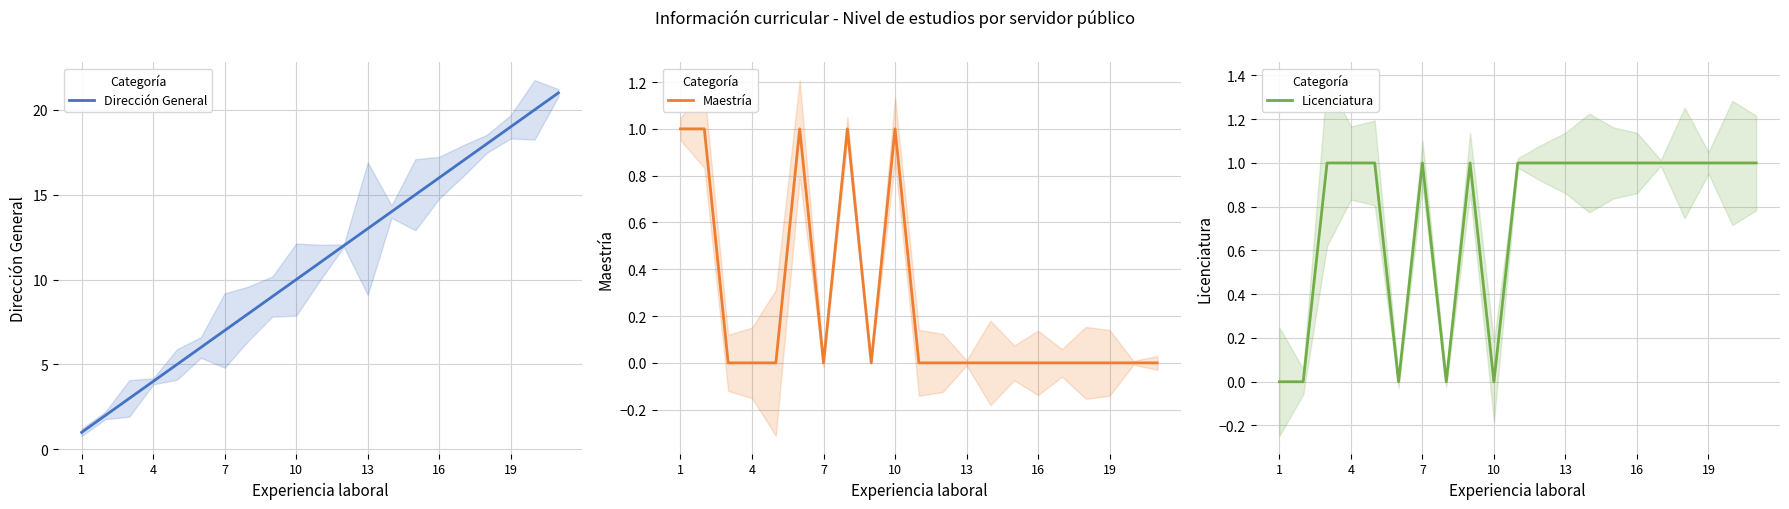

True or false: Licenciatura has a value of 0 at 8.

False